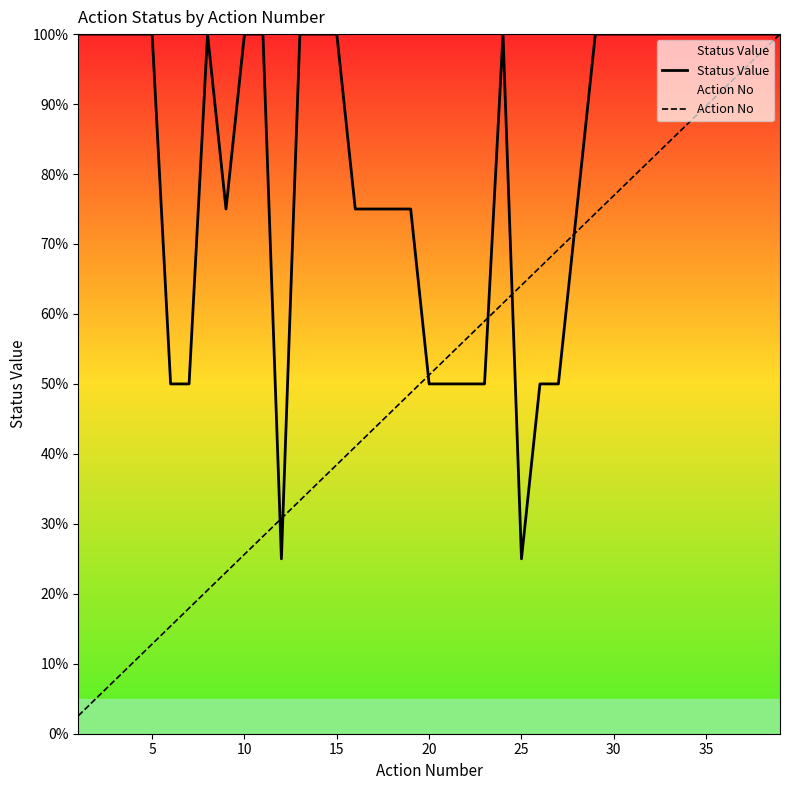

What is the sum of all Status Value values?

3200.0